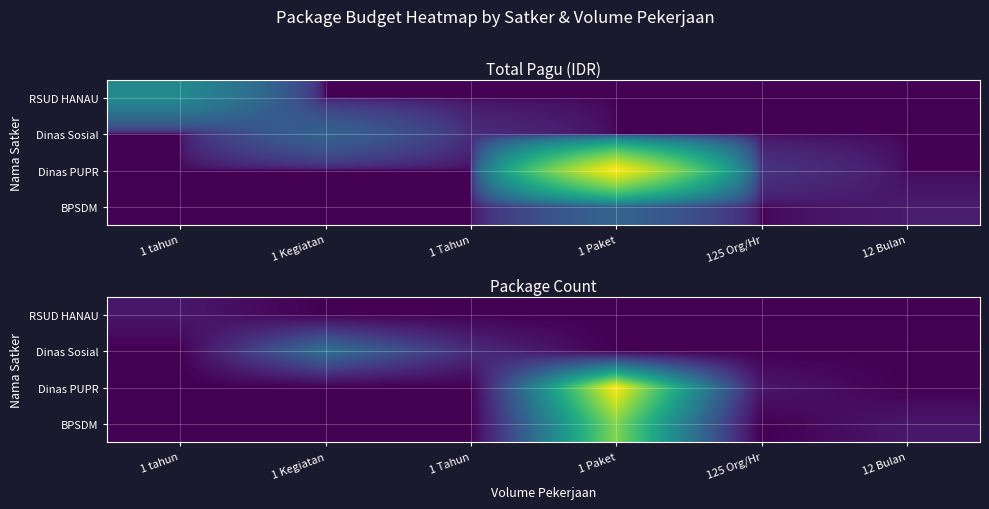

At which category is the sum across all series the highest?

1 Paket